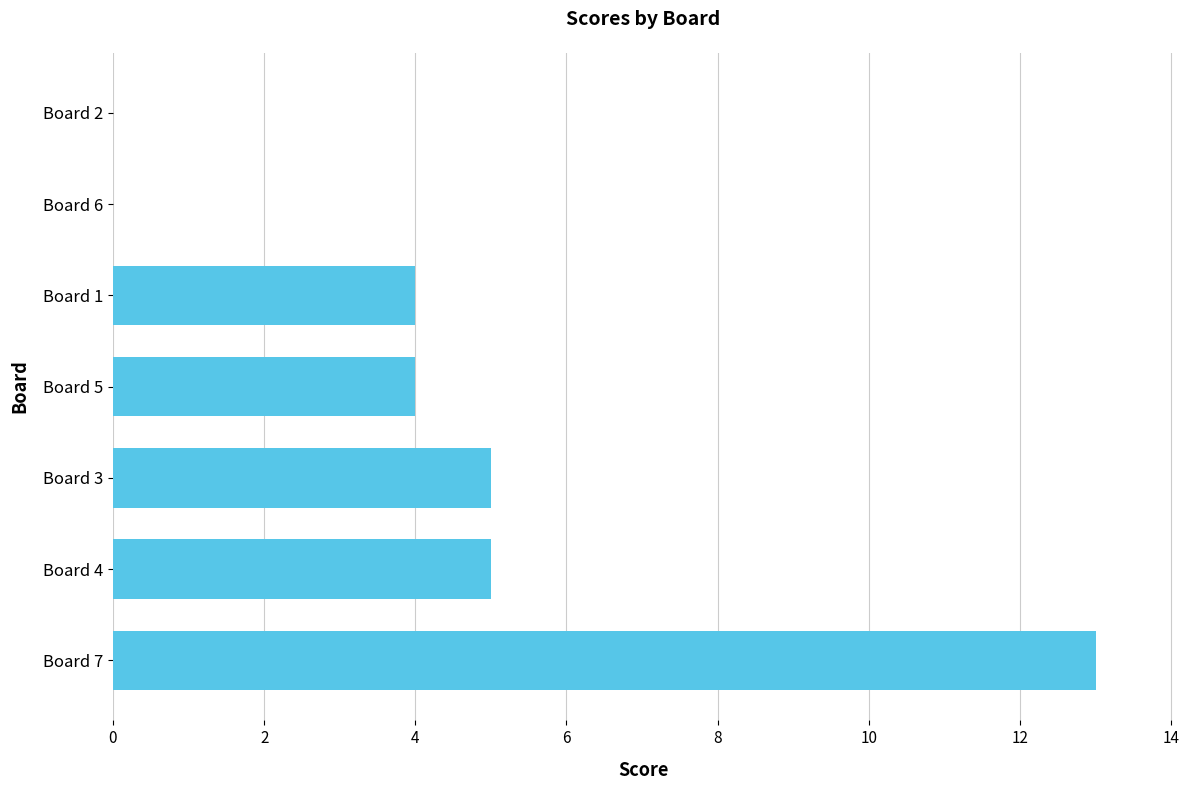

Reading bottom to top, list all the values displayed in this chart.

Board 7=13	Board 4=5	Board 3=5	Board 5=4	Board 1=4	Board 6=0	Board 2=0